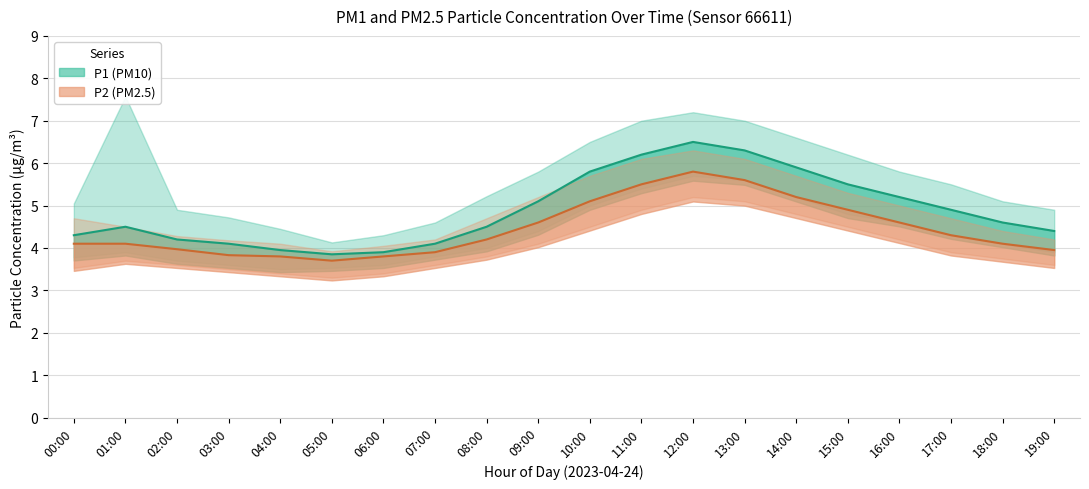

What is the label of the 7th point from the left?

06:00